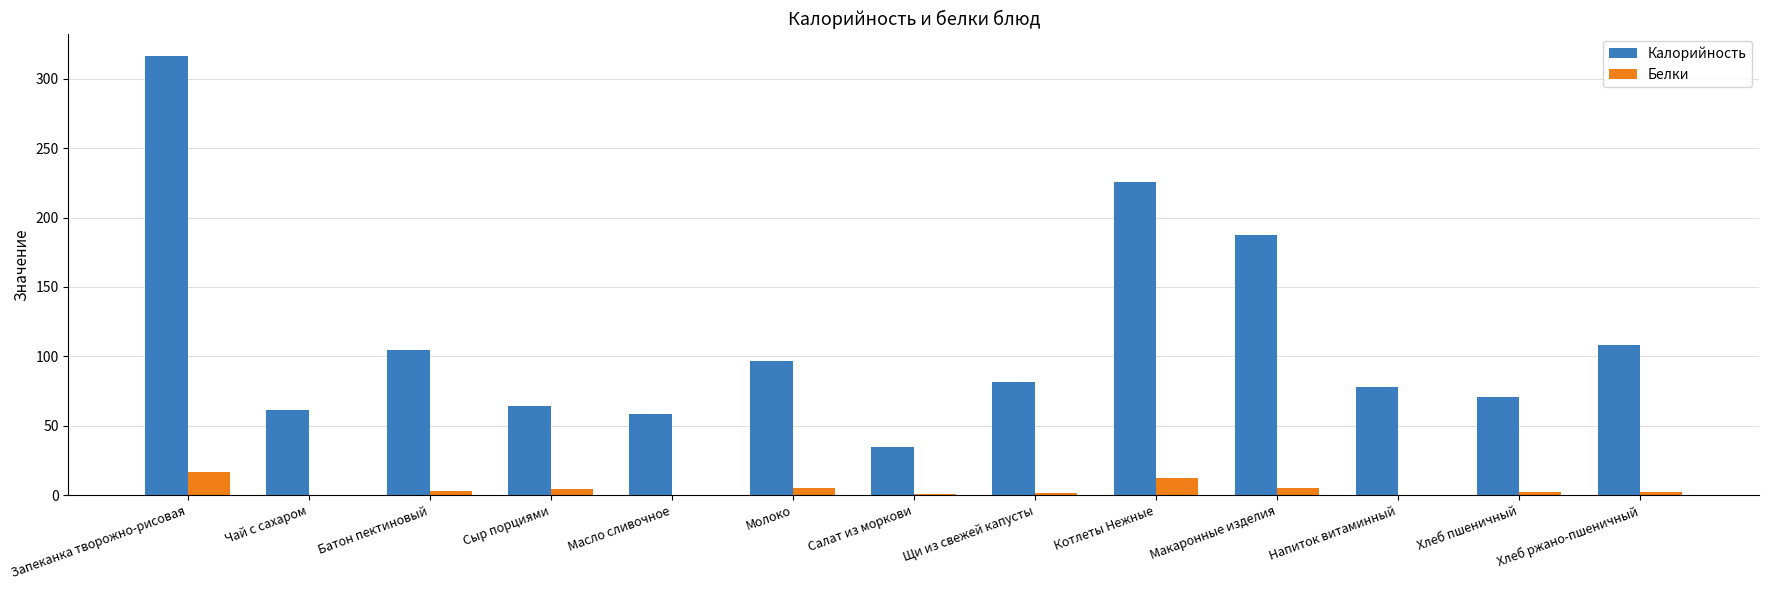

What is the total value across all series at Щи из свежей капусты?

83.0